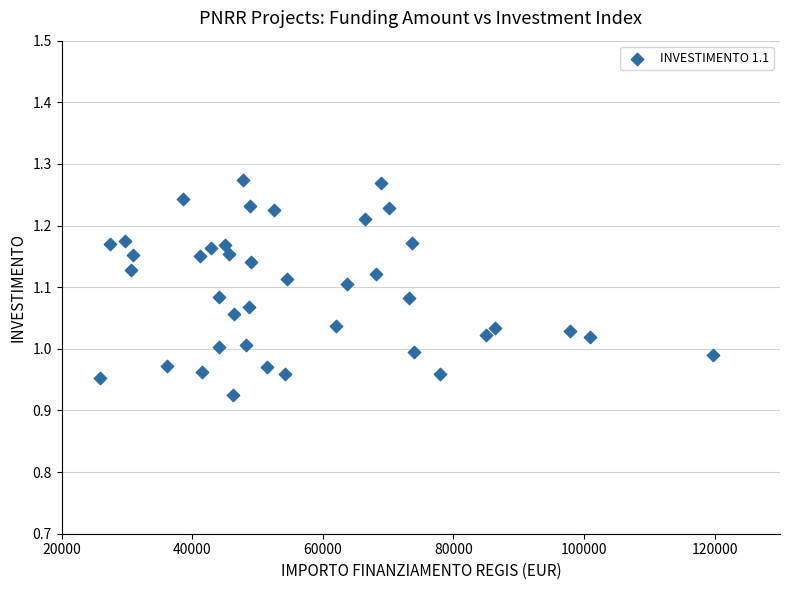

What is the range of Y values (max minus min)?

0.3